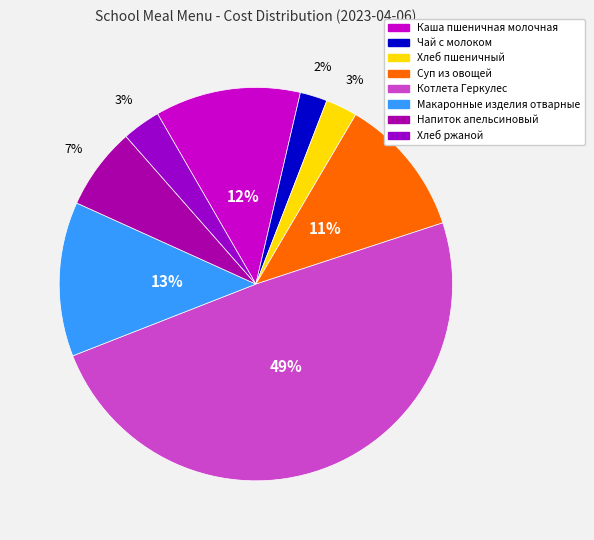

What portion of the pie excludes Котлета Геркулес?

50.9%